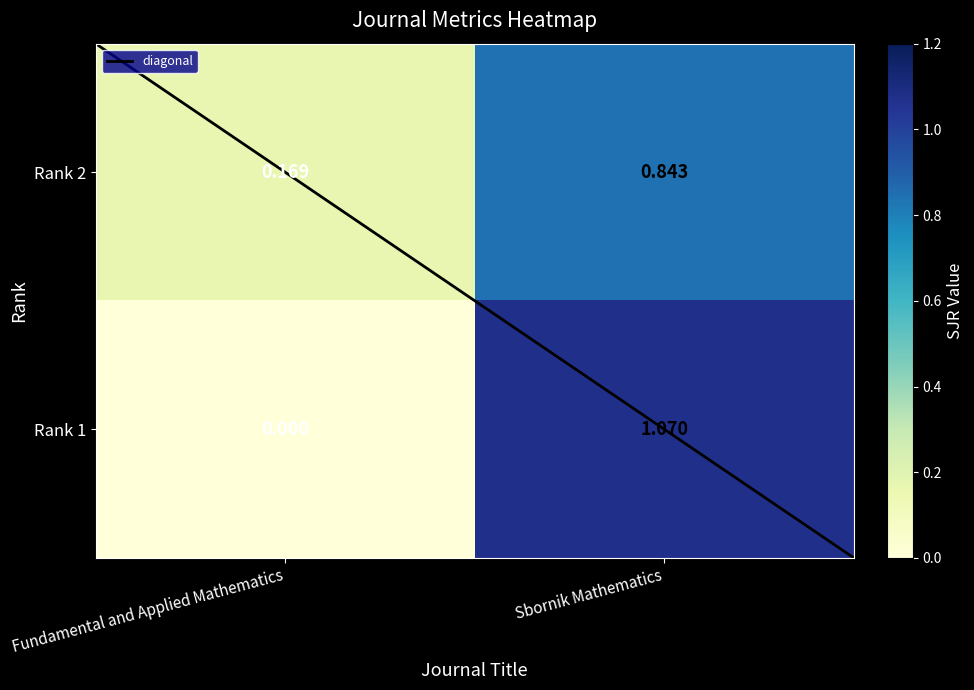

Which series has the largest range (max minus min)?

Rank 1